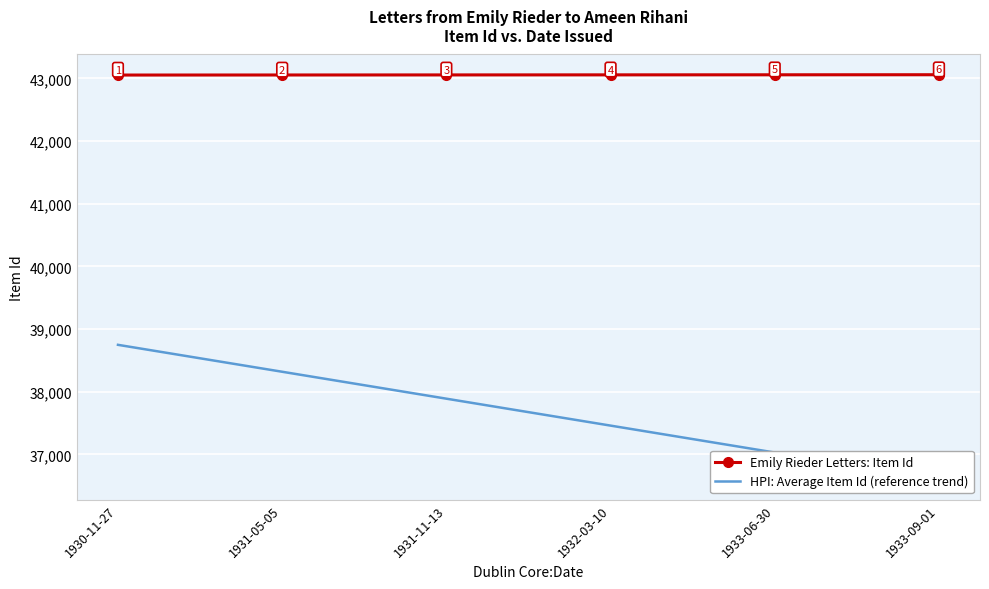

How many lines are shown in the chart?

2